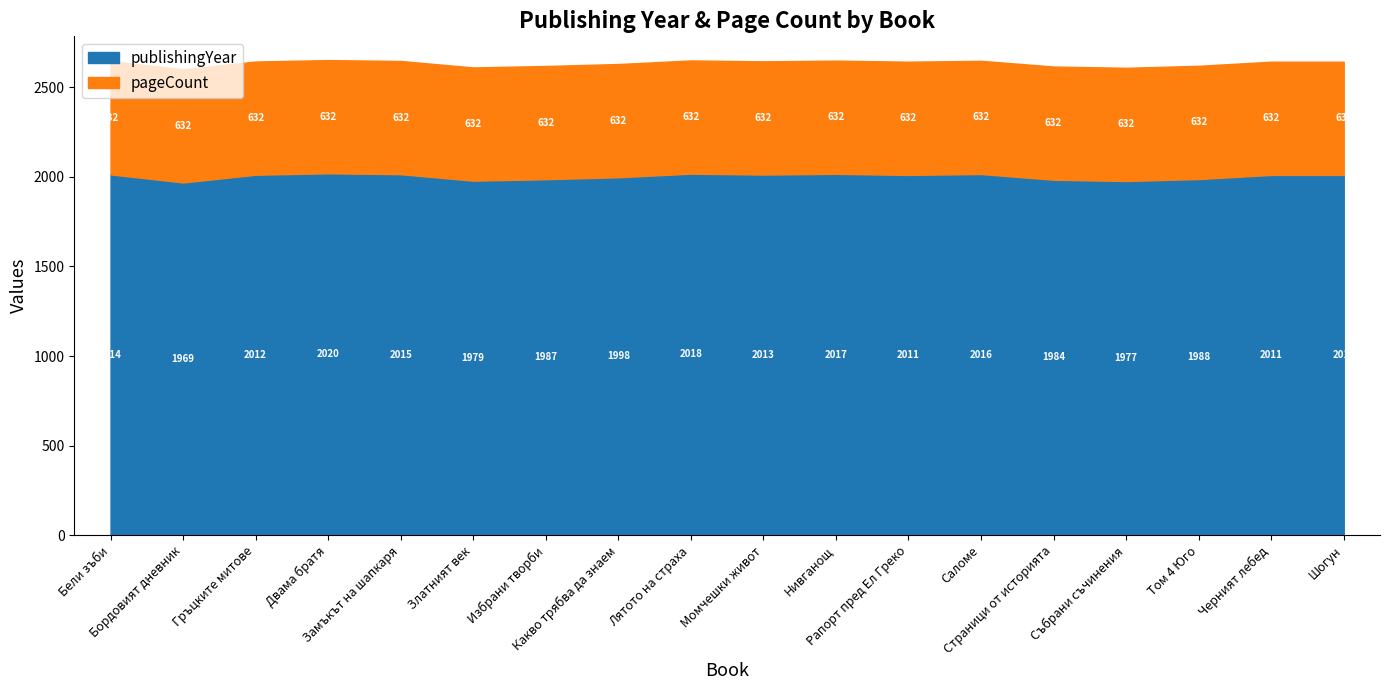

True or false: publishingYear has more than 1 points higher than both neighbors.

True